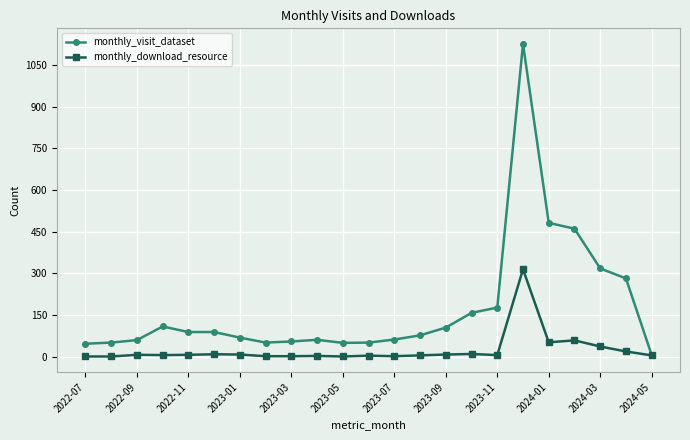

Which series has the widest spread of values?

monthly_visit_dataset